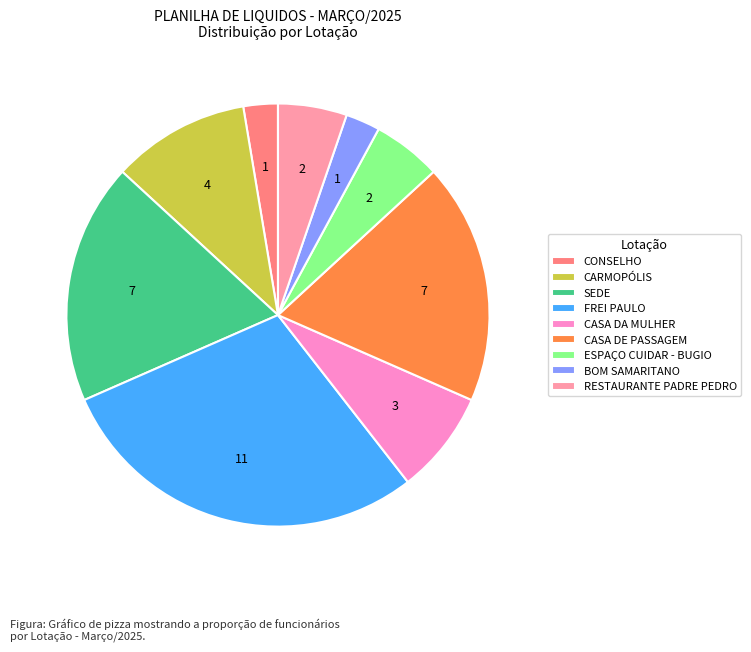

What is the ratio of the value at RESTAURANTE PADRE PEDRO to the value at CARMOPÓLIS?

0.5